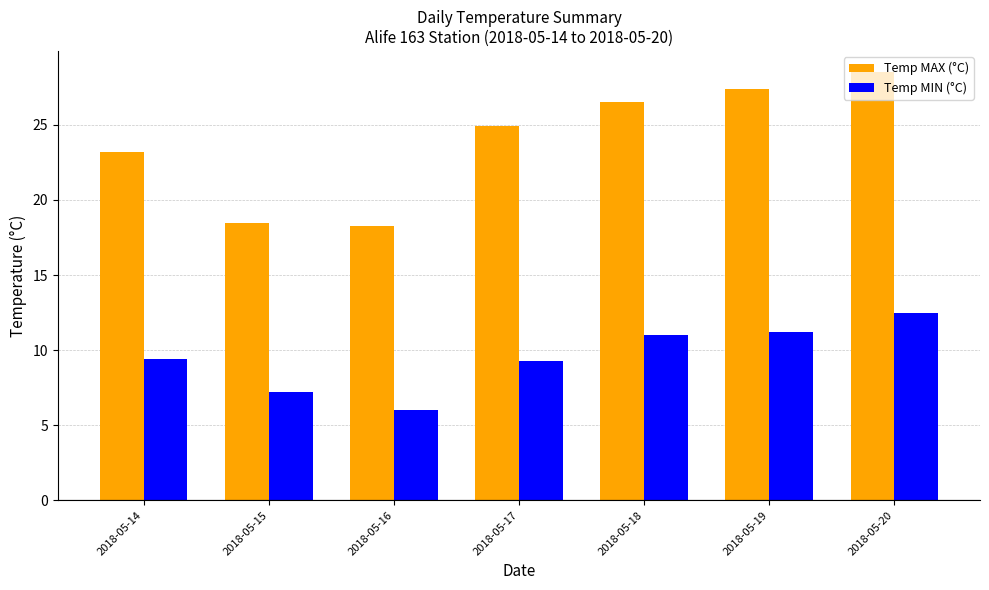

Rank the series by their maximum value, from highest to lowest.

Temp MAX (°C), Temp MIN (°C)